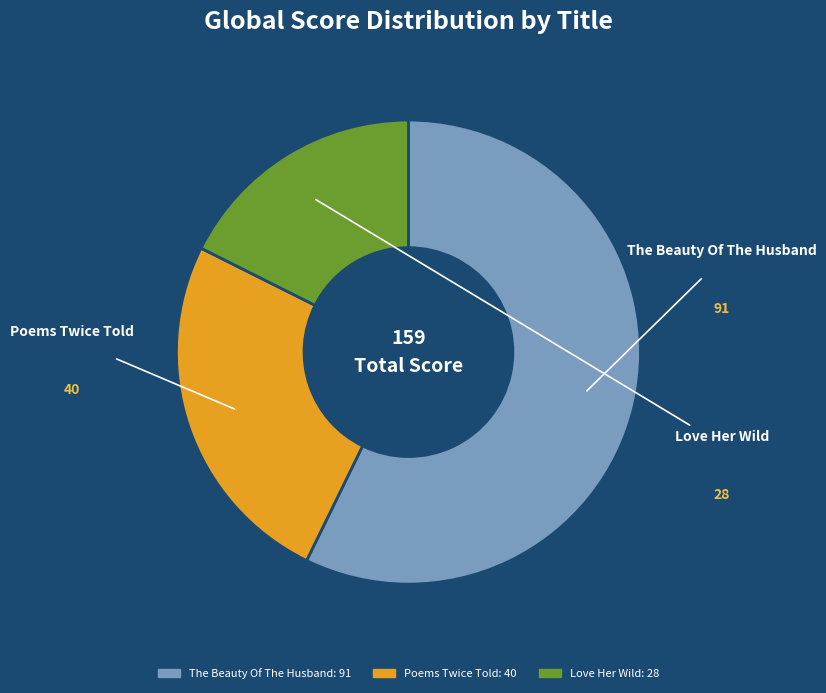

Does The Beauty Of The Husband account for over 50% of the chart?

Yes